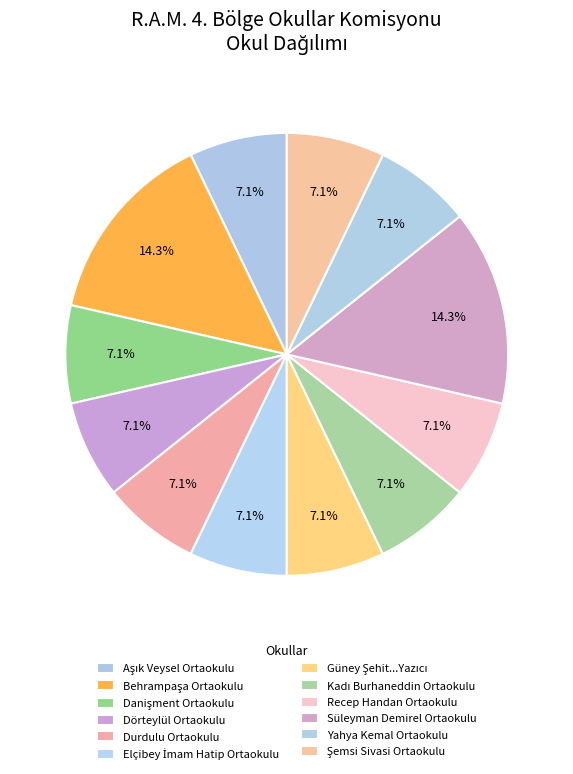

To the nearest percent, what is the difference between the largest and smallest slice percentages?

7%